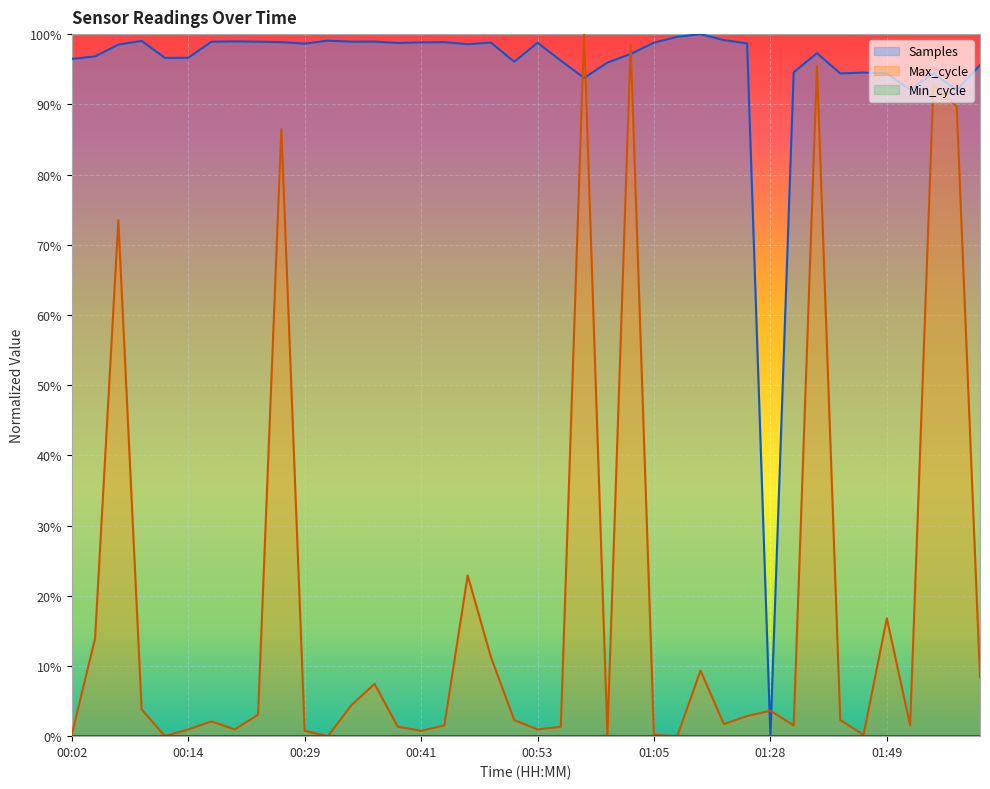

How many interior local peaks does the Samples series have?

11